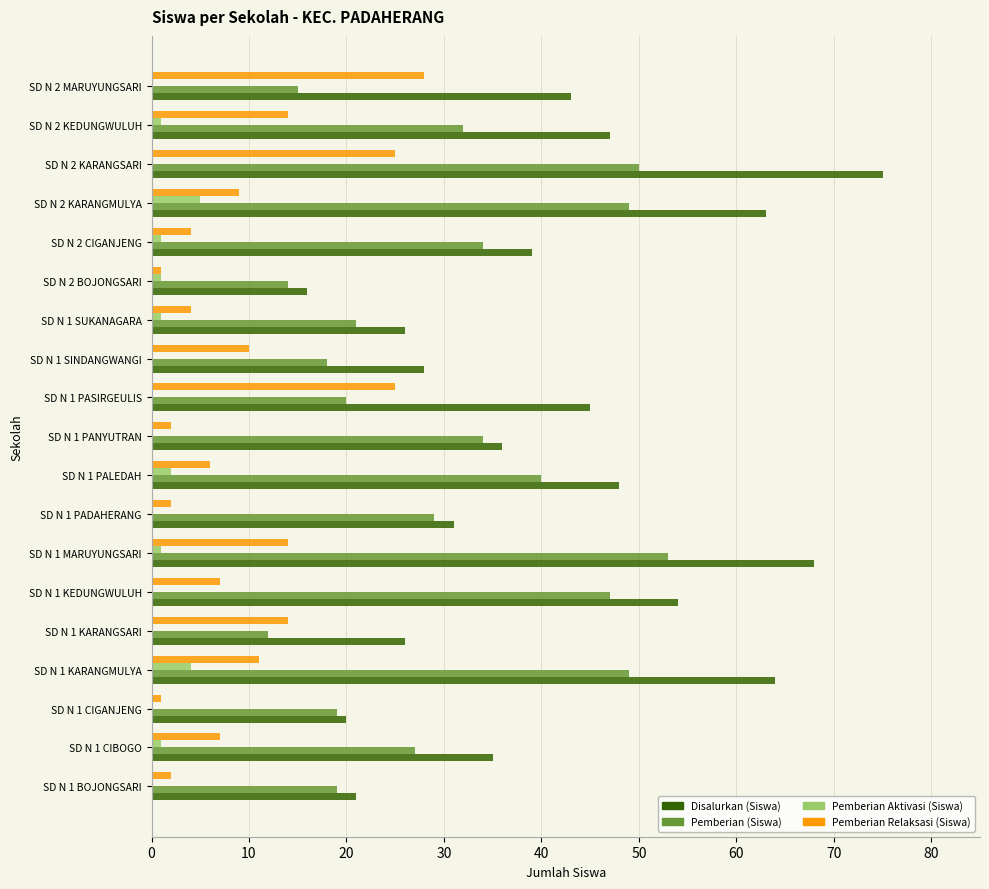

Which series changed the most between SD N 1 KARANGMULYA and SD N 1 PANYUTRAN?

Disalurkan (Siswa)